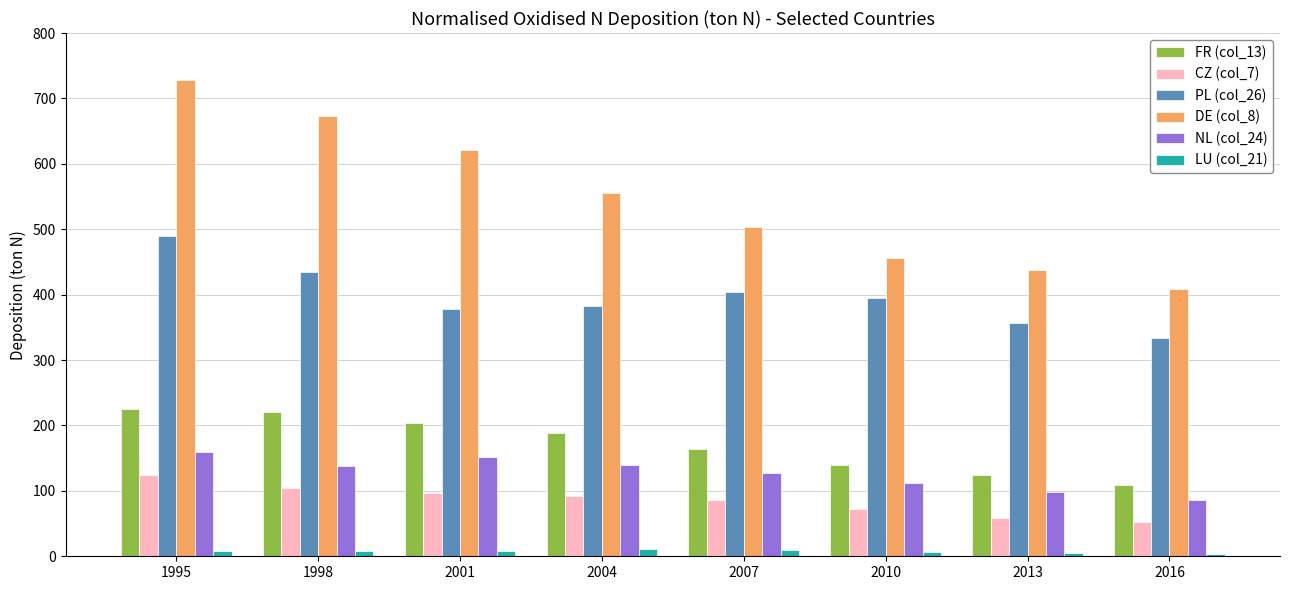

How many distinct data groups are displayed?

6